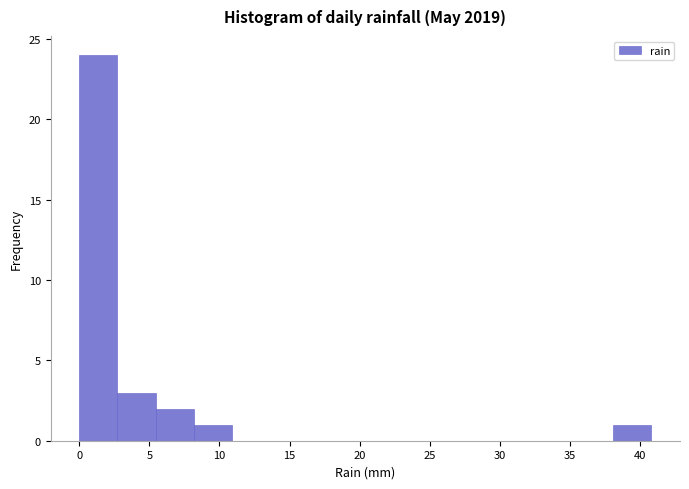

Reading left to right, transcribe this chart: for each bar, give the range it covers on the x-axis and its height. Neither the bar edges nor the heights are printed on the chart, so give them approximately, as read against the axes.

0.0 to 2.5: 24
2.5 to 5.5: 3
5.5 to 8.0: 2
8.0 to 11.0: 1
11.0 to 13.5: 0
13.5 to 16.5: 0
16.5 to 19.0: 0
19.0 to 22.0: 0
22.0 to 24.5: 0
24.5 to 27.0: 0
27.0 to 30.0: 0
30.0 to 32.5: 0
32.5 to 35.5: 0
35.5 to 38.0: 0
38.0 to 41.0: 1